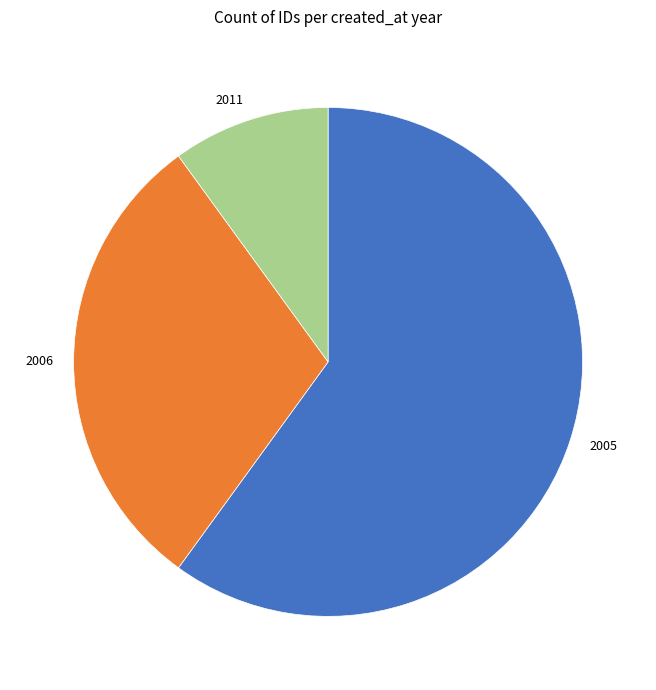

Approximately how many times larger is the value at 2005 compared to 2006?

2.0